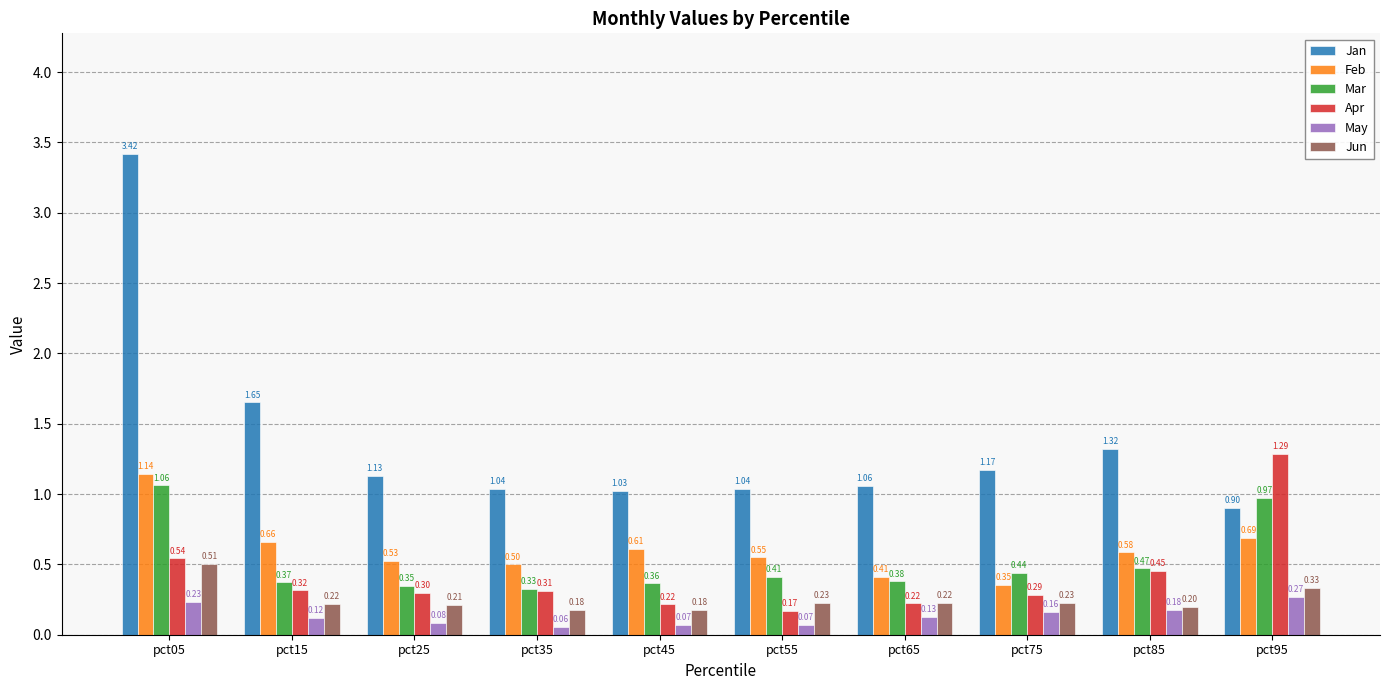

Which series changed the most between pct65 and pct85?

Jan